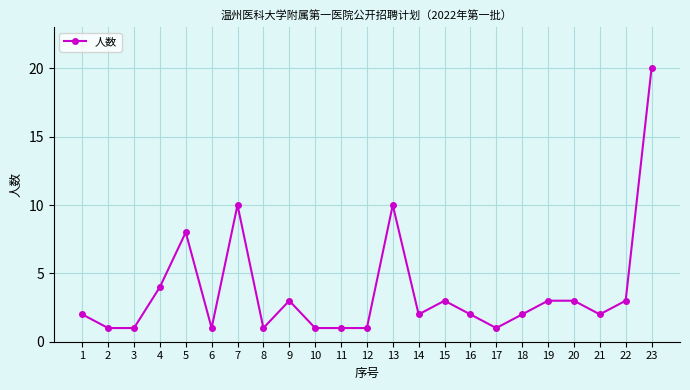

Is it true that the value at 15 is 1?

False